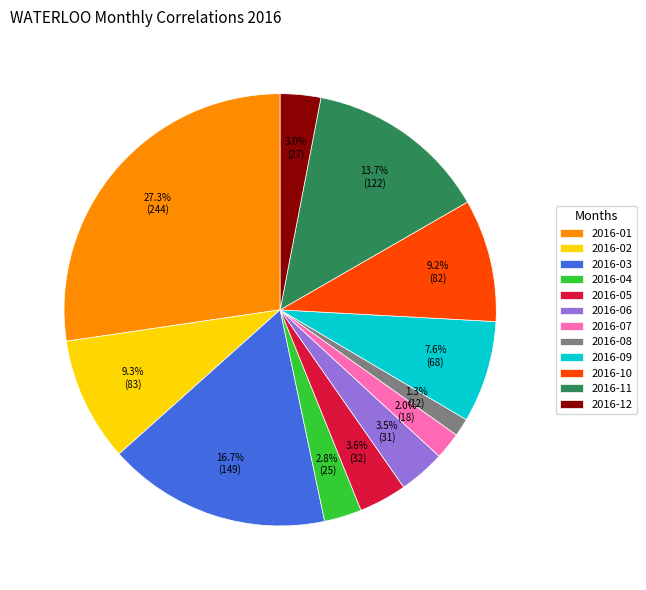

What portion of the pie excludes 2016-05?

96.4%